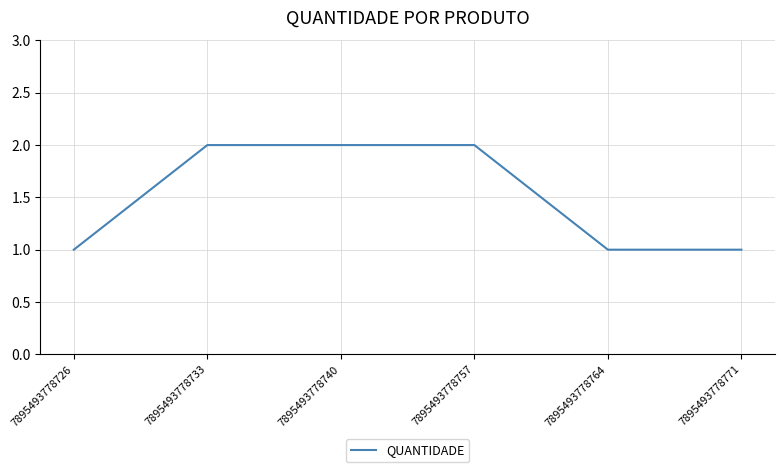

What is the maximum value shown in the chart?

2